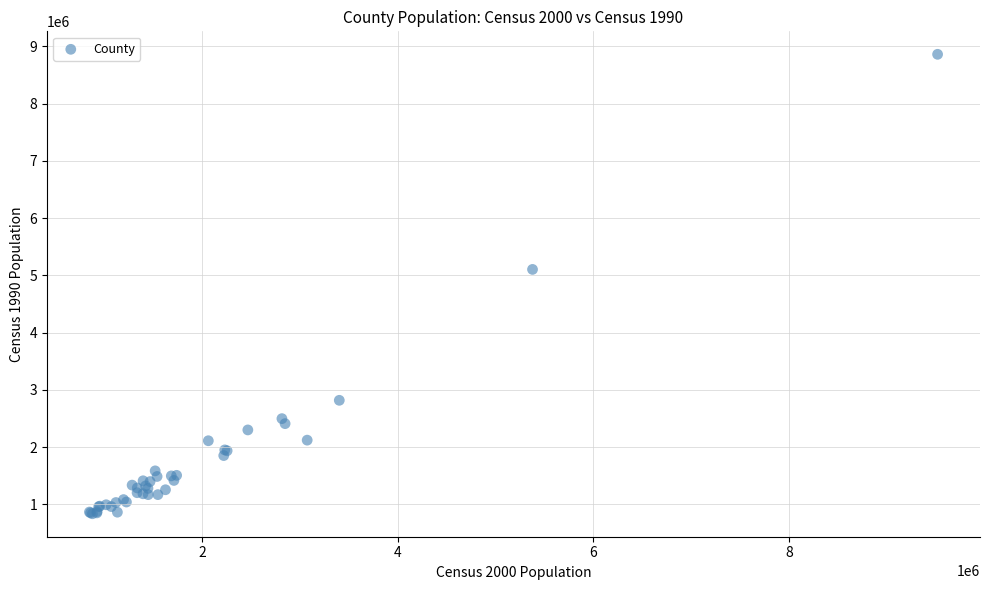

What Y value in the scatter plot is closest to 4849697?

5105067